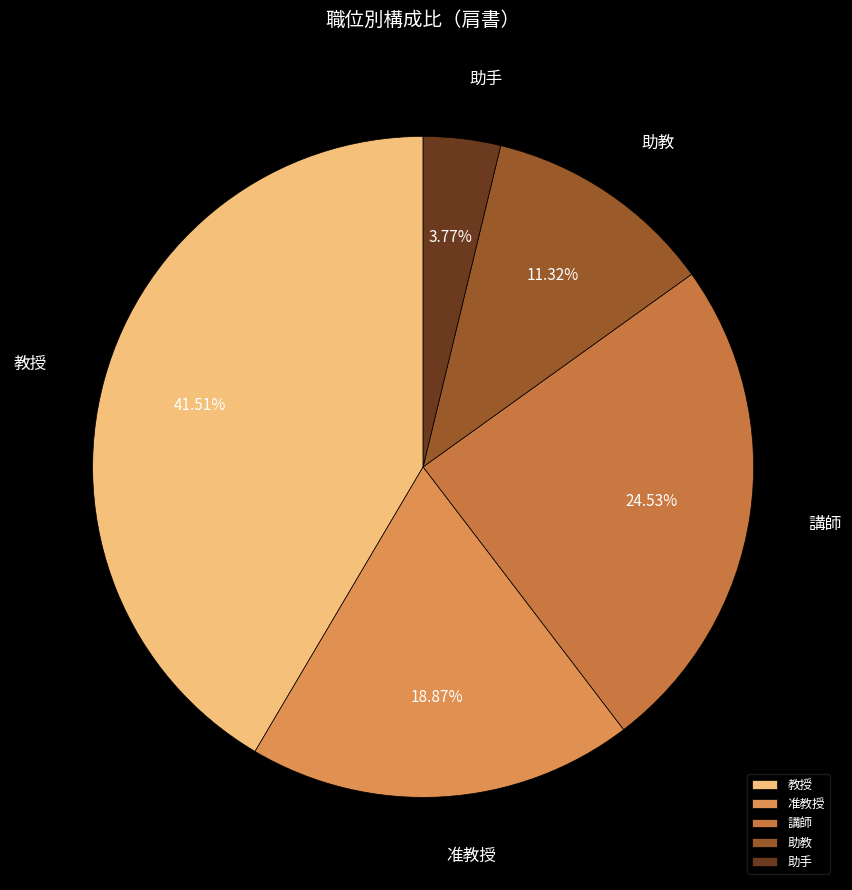

What is the smallest slice in the pie chart?

助手